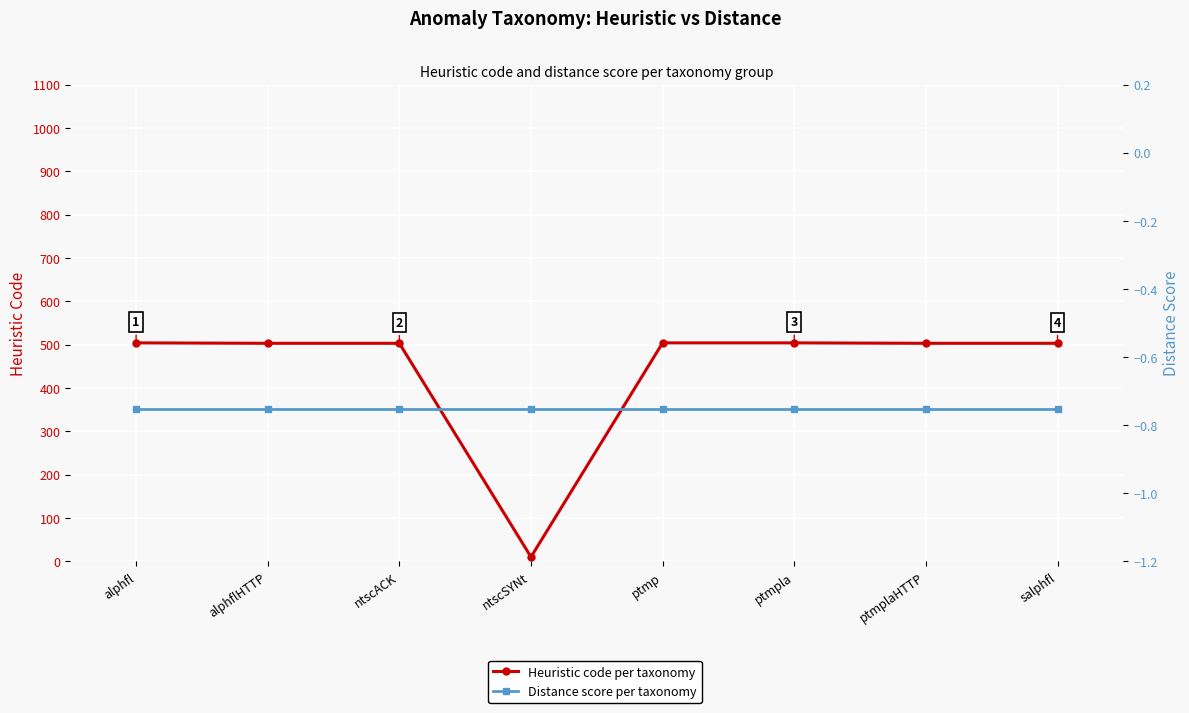

What is the value of the Distance score point at the 2nd from the left?

-0.8